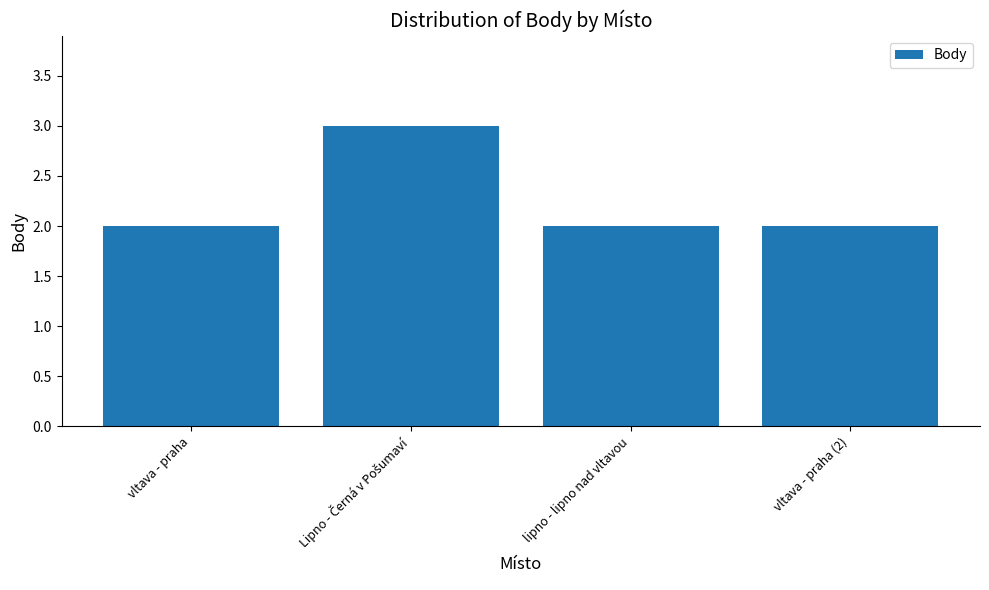

Approximately how many times larger is the value at vltava - praha compared to lipno - lipno nad vltavou?

1.0